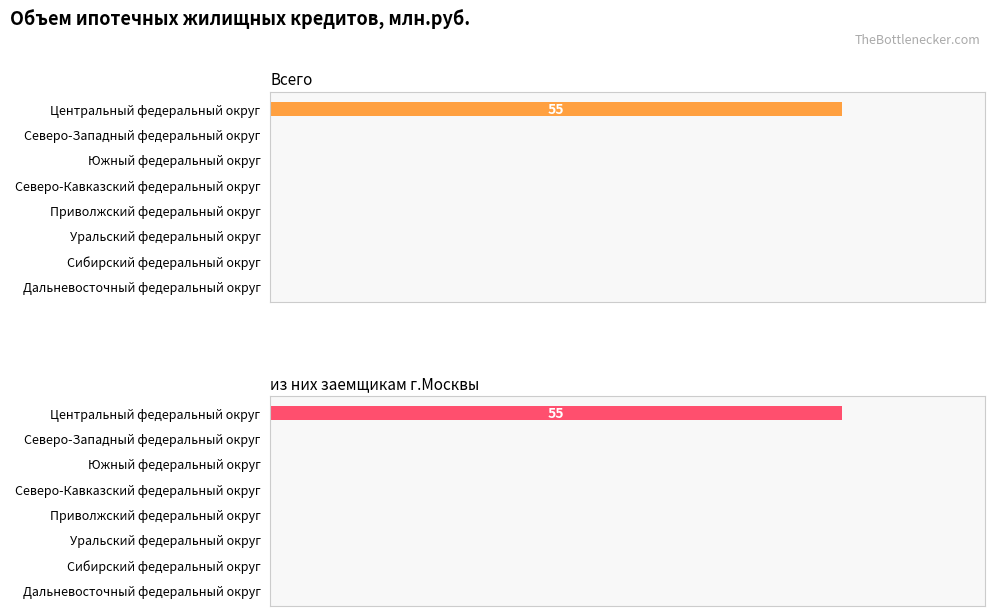

Does the chart contain stacked bars?

No